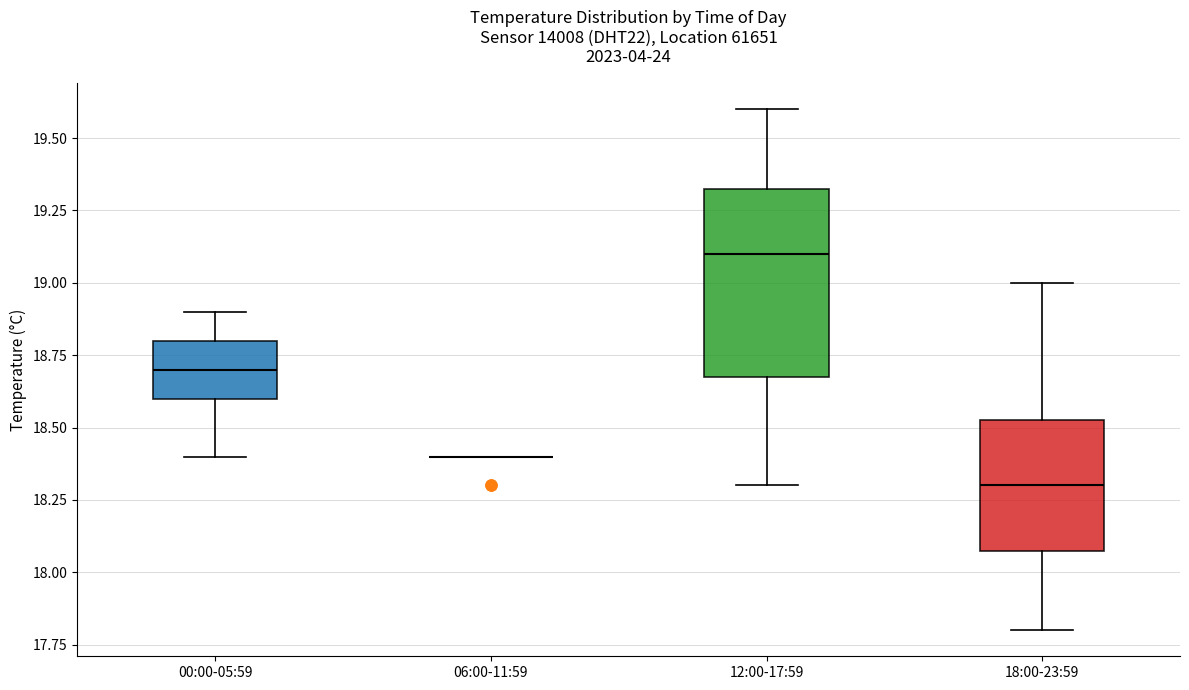

Comparing the boxes themselves (not the whiskers), which one is the tallest?

12:00-17:59